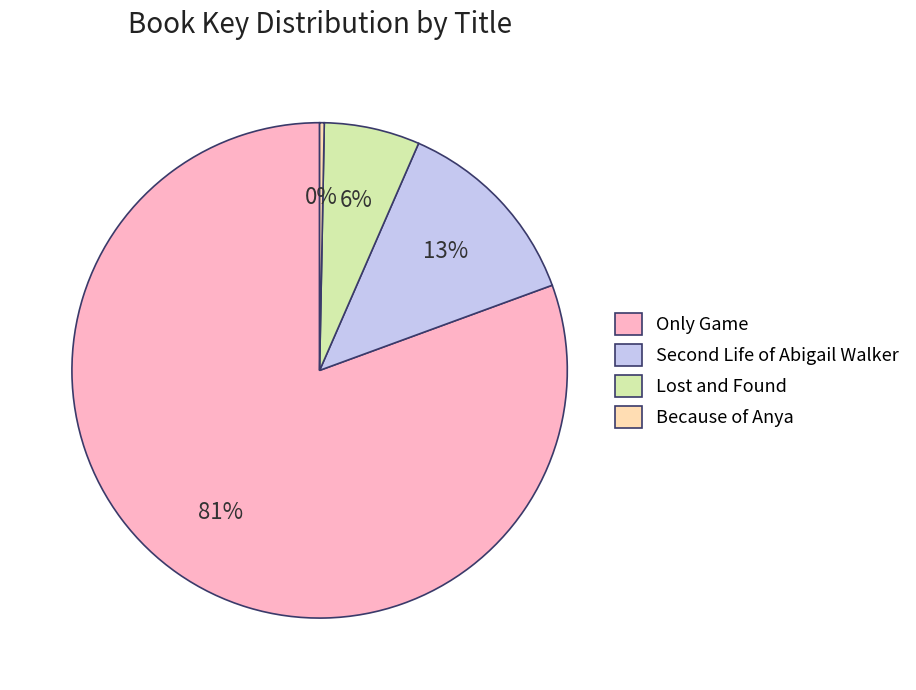

How many slices are in this pie chart?

4